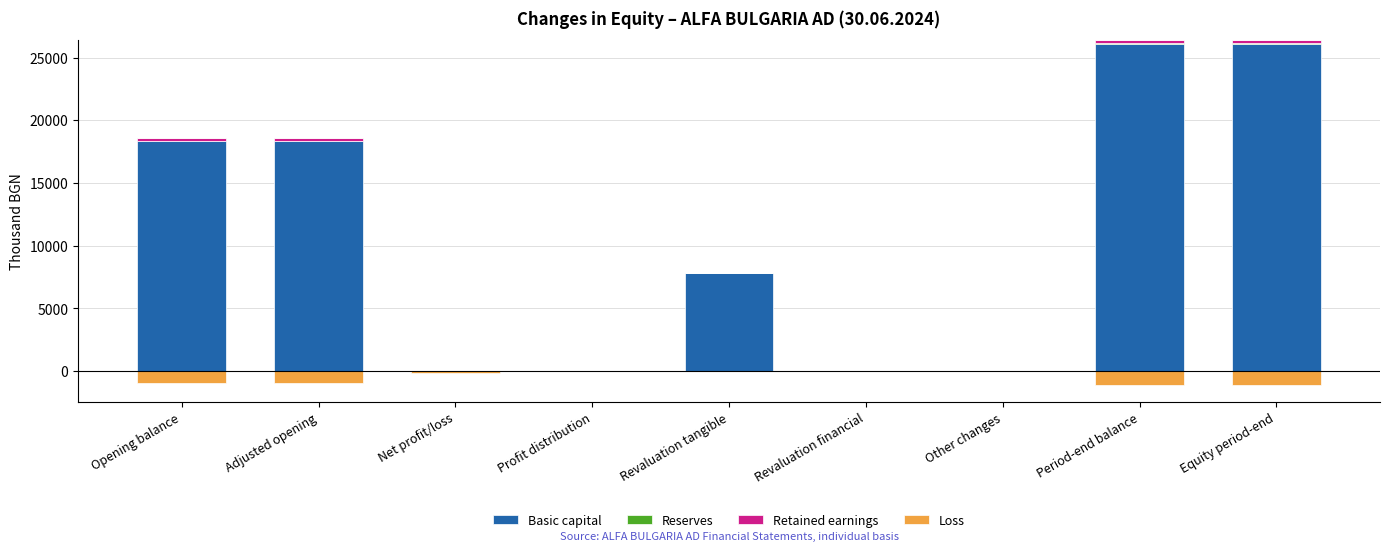

What is the sum of all Basic capital values?

96680